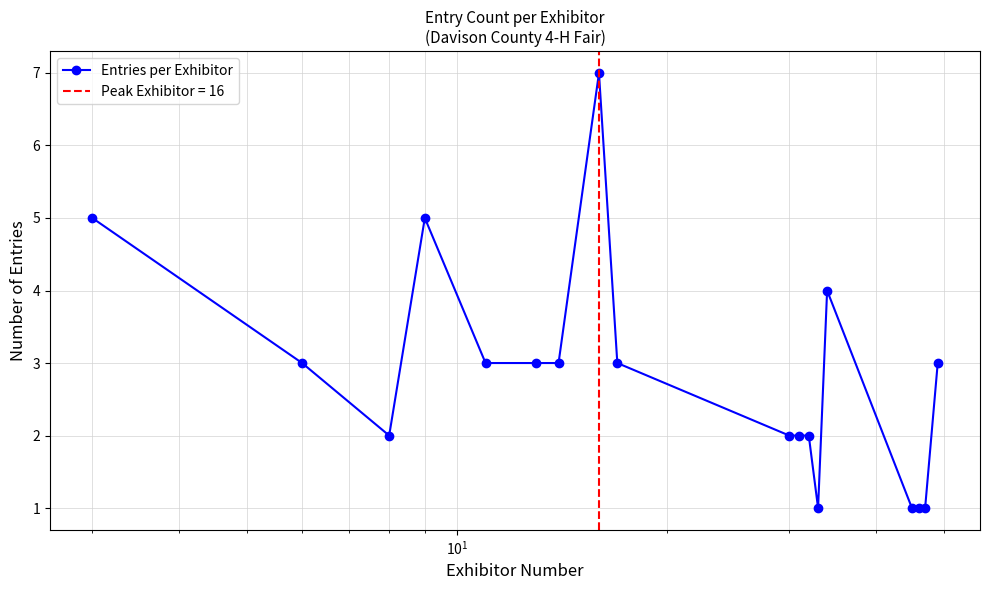

What is the value of the Entries per Exhibitor point at the 13th from the left?

1